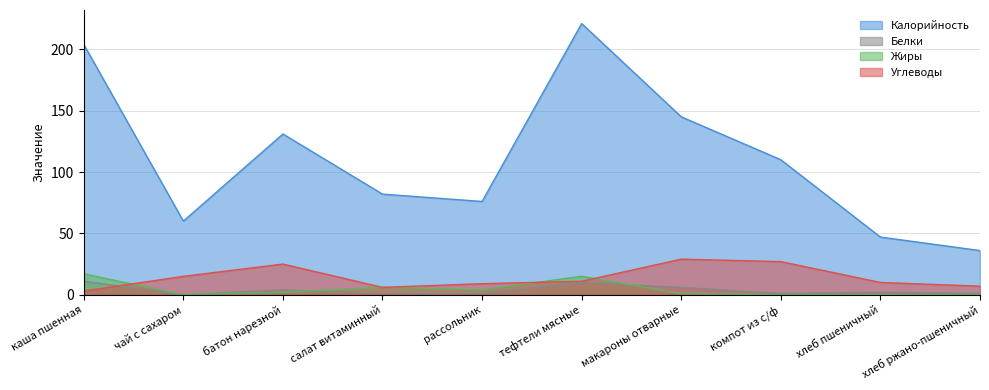

At how many categories does at least one series exceed 149?

2